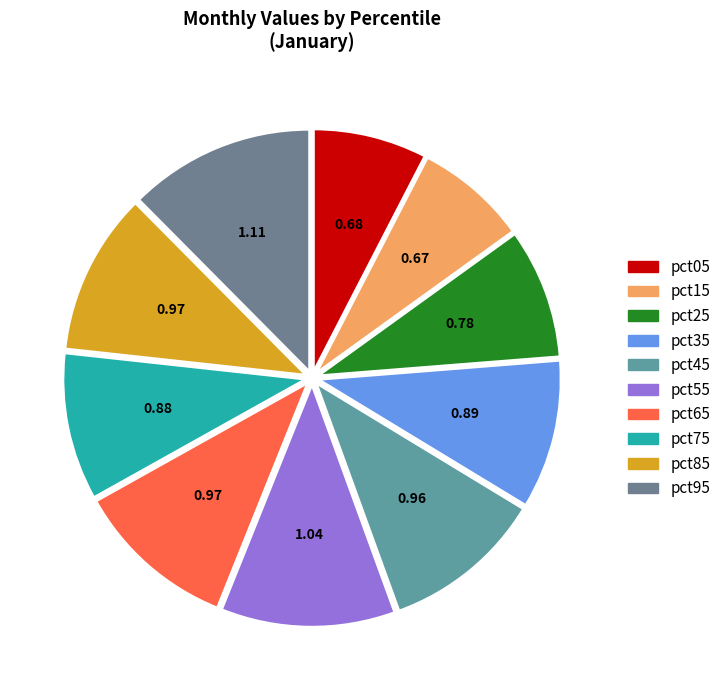

To the nearest percent, what is the difference between the pct65 and pct55 slice percentages?

1%